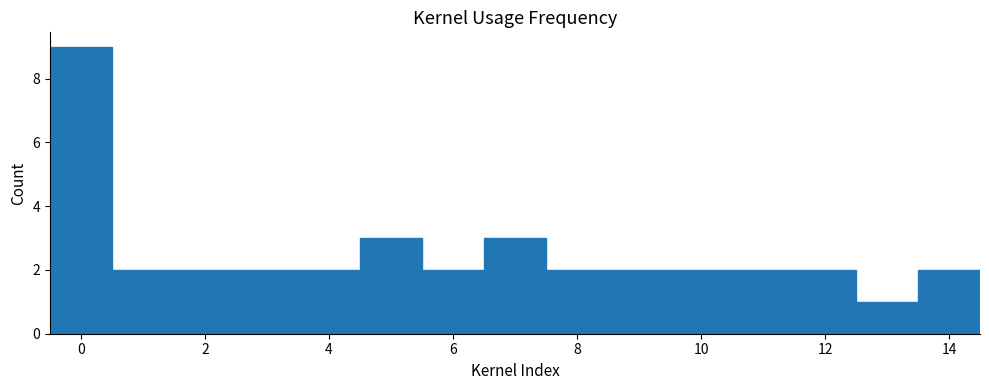

Reading left to right, list every bar in this chart as the range it spans on the x-axis followed by its height. Neither the bar edges nor the heights are printed on the chart, so give them approximately, as read against the axes.

-0.5 to 0.5: 9
0.5 to 1.5: 2
1.5 to 2.5: 2
2.5 to 3.5: 2
3.5 to 4.5: 2
4.5 to 5.5: 3
5.5 to 6.5: 2
6.5 to 7.5: 3
7.5 to 8.5: 2
8.5 to 9.5: 2
9.5 to 10.5: 2
10.5 to 11.5: 2
11.5 to 12.5: 2
12.5 to 13.5: 1
13.5 to 14.5: 2